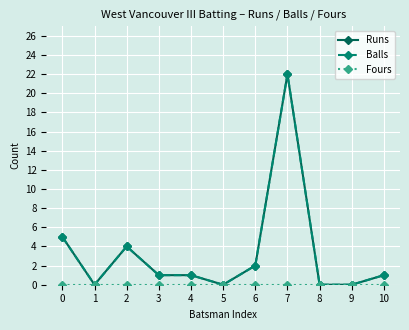

How many lines are shown in the chart?

3